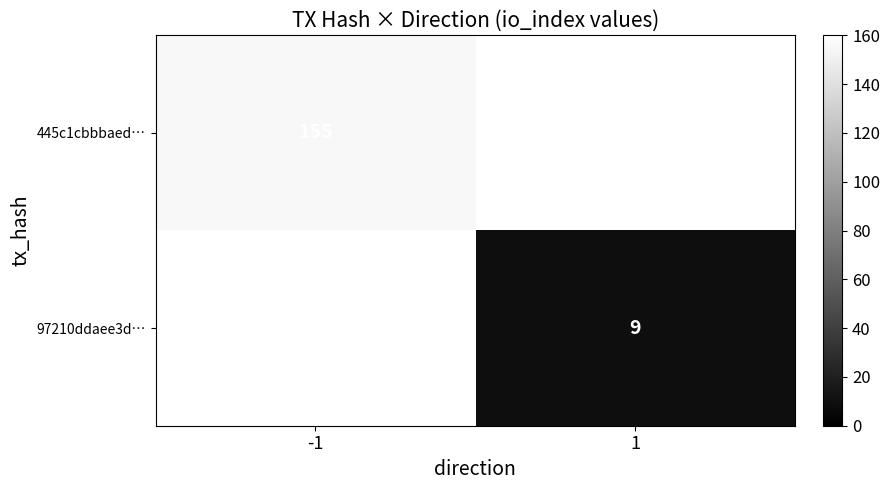

Is it true that 97210ddaee3d… equals 9 at 1?

True